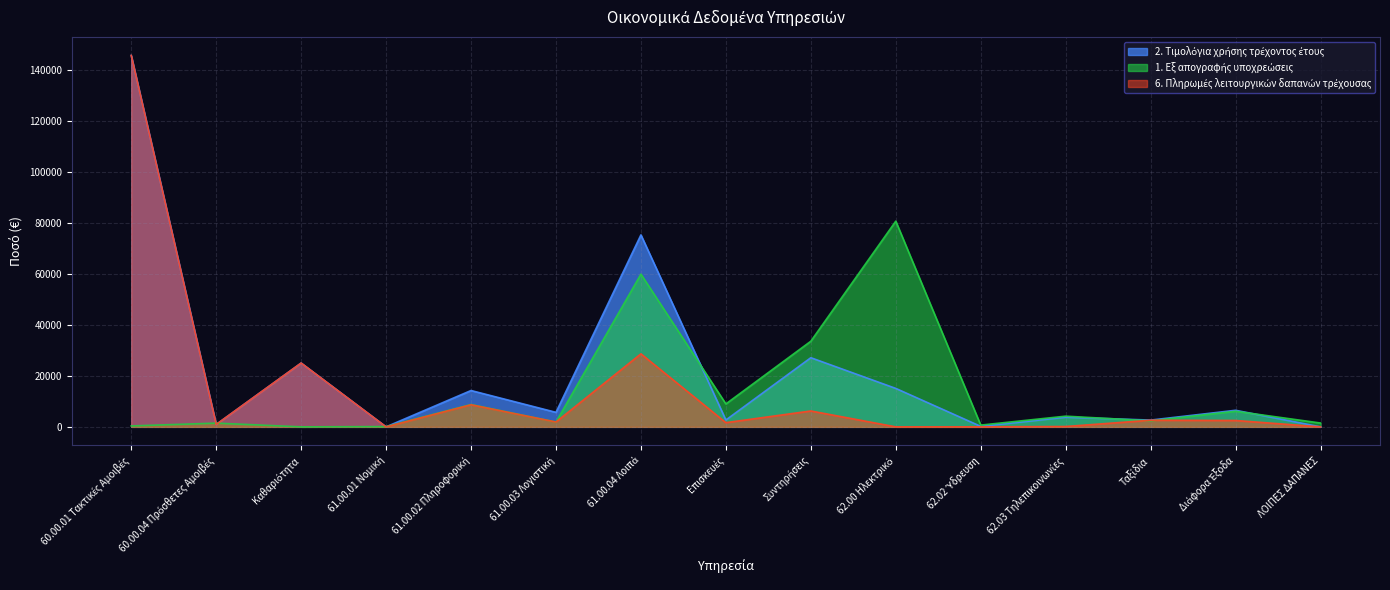

Which has a higher value, Συντηρήσεις or Ταξίδια?

Συντηρήσεις